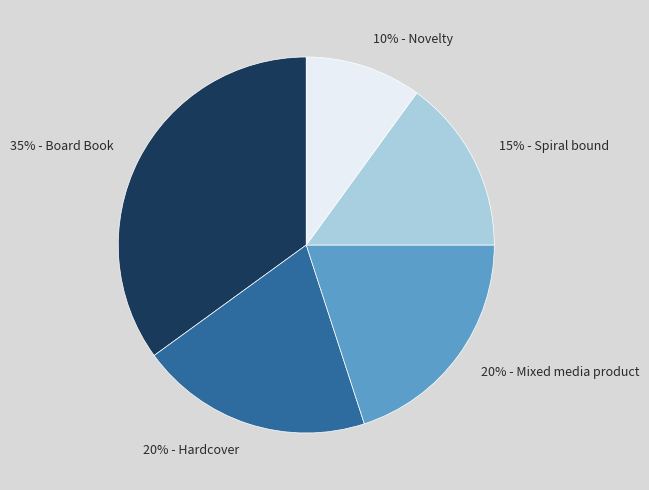

Is there any slice that represents more than half of the pie?

No